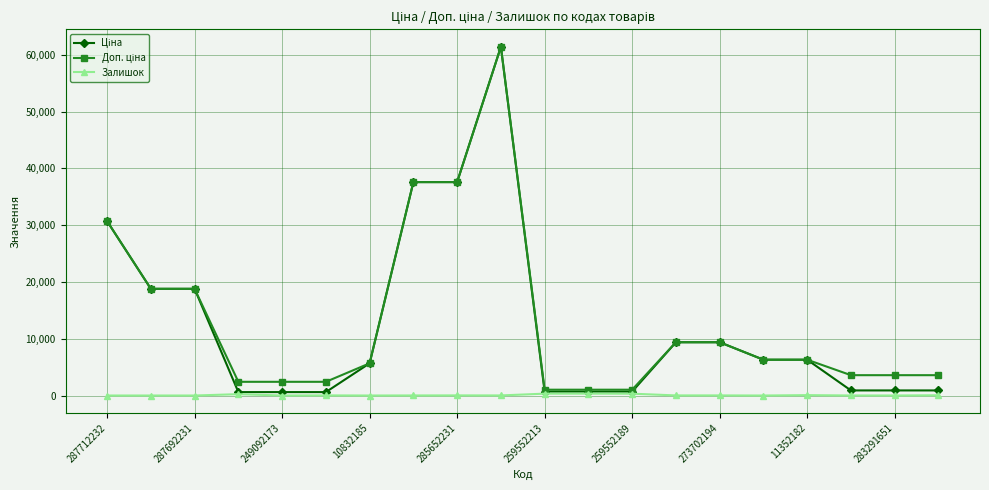

What is the maximum value shown in the chart?

61434.3